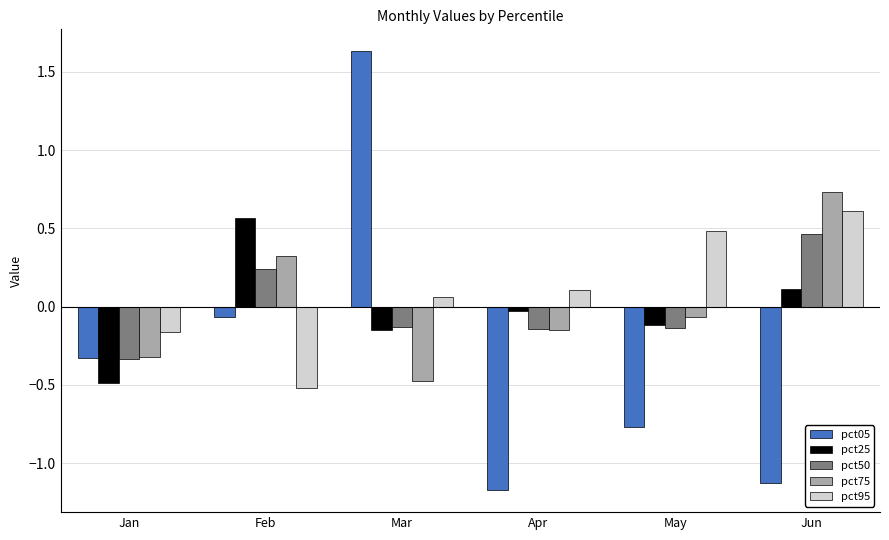

List the series in order of their peak value, lowest first.

pct50, pct25, pct95, pct75, pct05